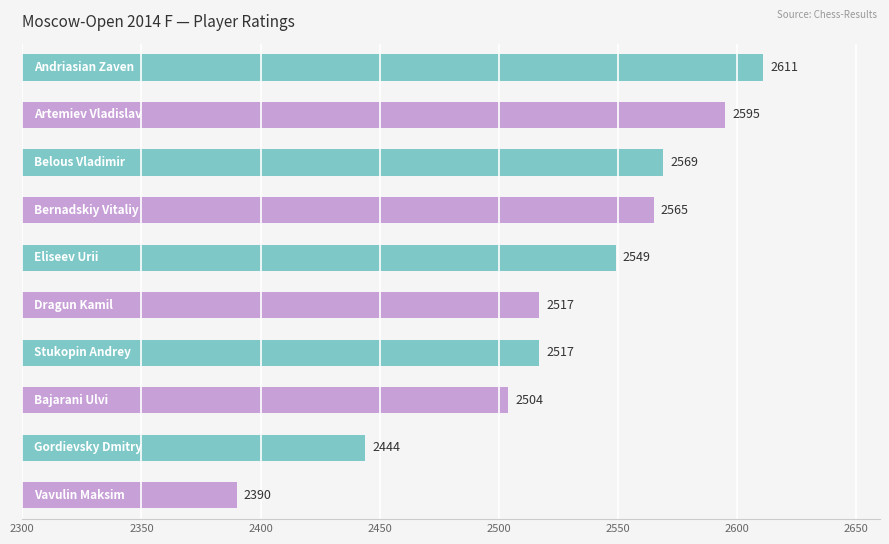

What is the difference between the maximum and minimum values?

221